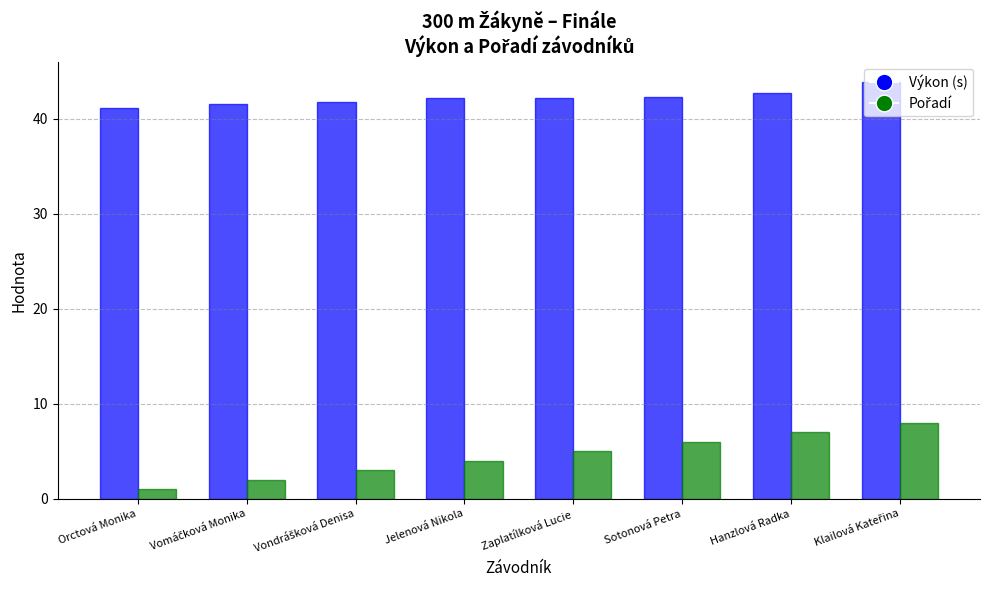

The value of Výkon (s) at Zaplatílková Lucie is 42.2. True or false?

True